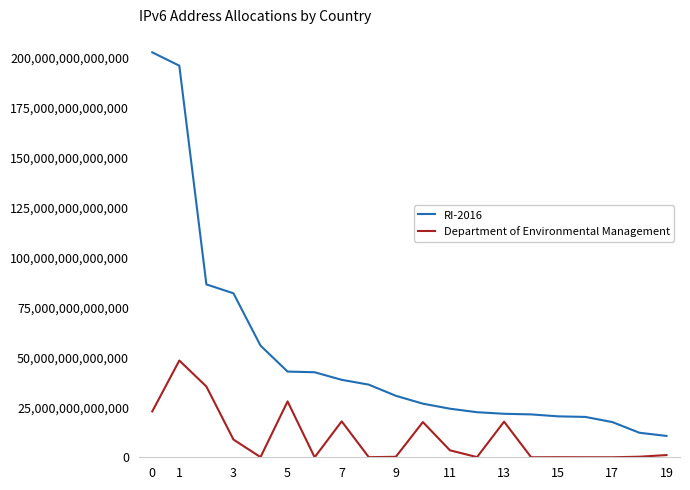

List the series in order of their overall mean, highest first.

RI-2016, Department of Environmental Management